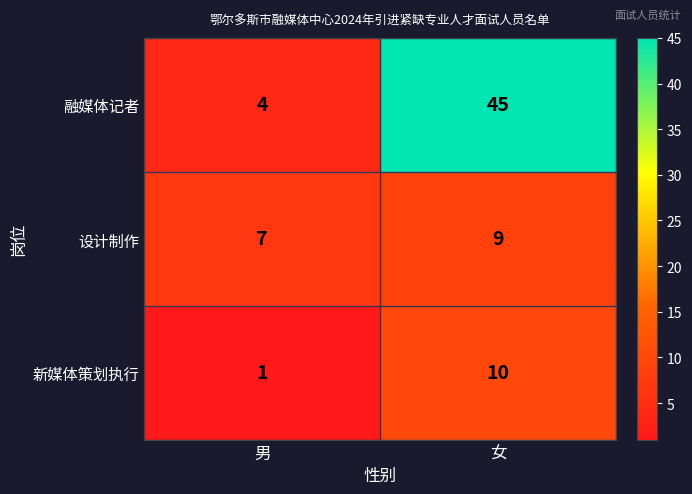

At 女, list the series in order from largest to smallest.

融媒体记者, 新媒体策划执行, 设计制作